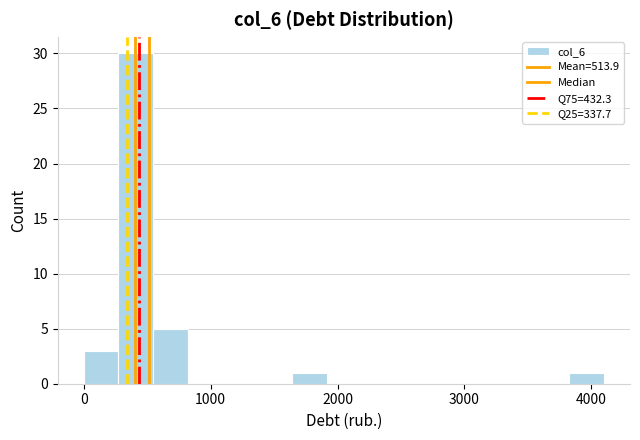

Read against the x-axis, roughly where is the centre of the tallest bar?

400